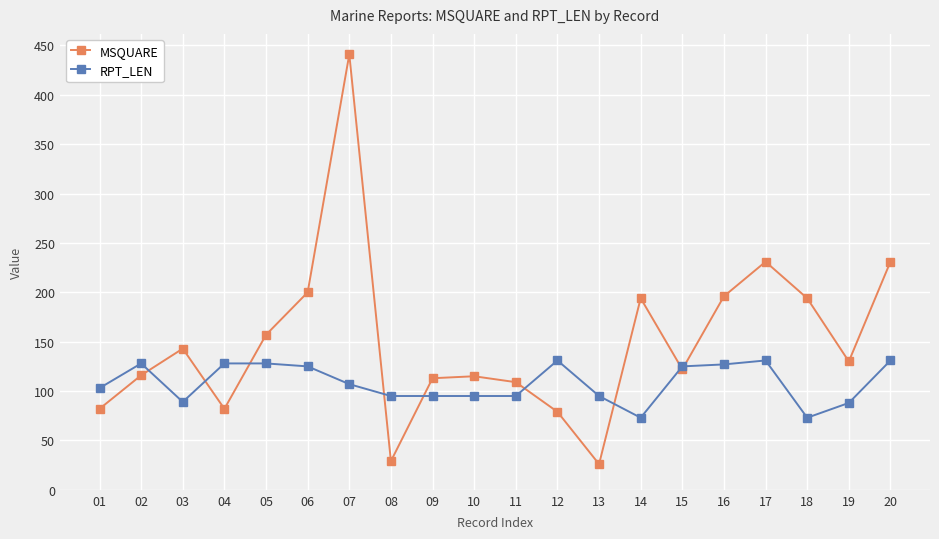

At which label is RPT_LEN closest to 102?

01